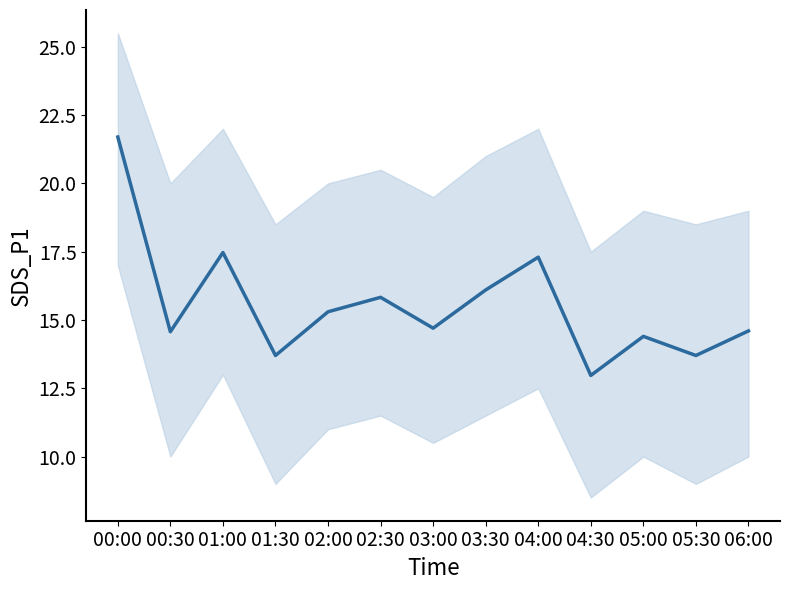

Is it true that the value at 02:00 is 22.9?

False